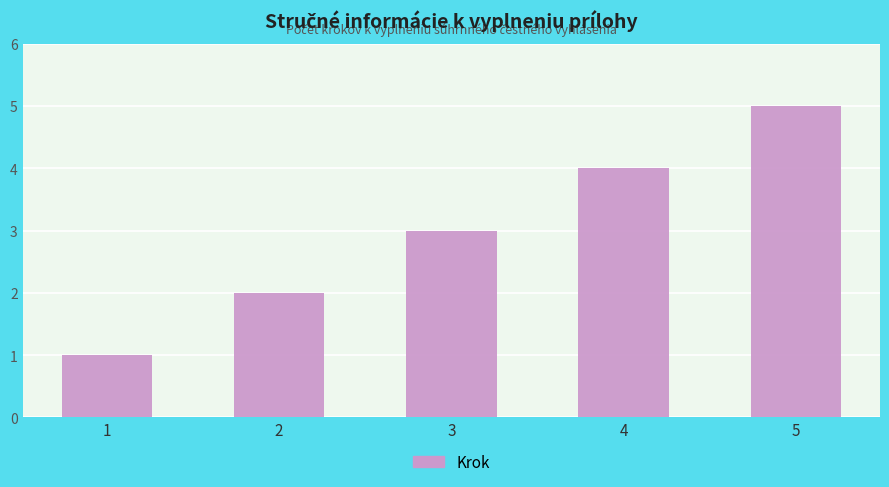

Is it true that the value at 3 is 4?

False